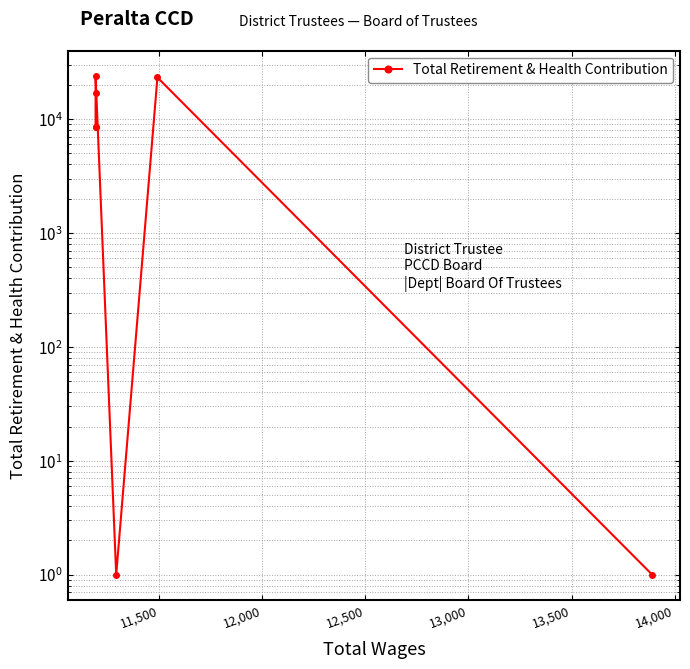

Is this an area chart (filled region under the line)?

No